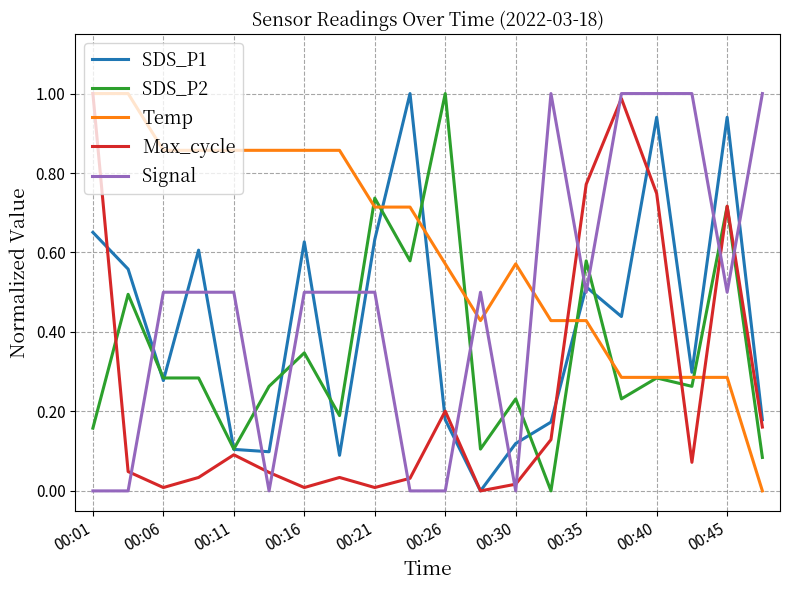

True or false: Signal and Max_cycle cross at least once.

True